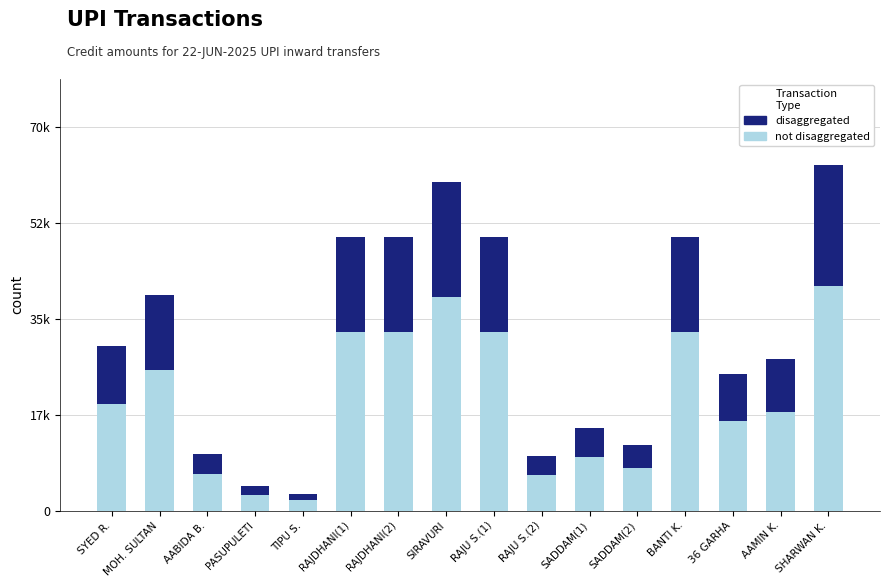

List the labels in order of disaggregated value, smallest first.

TIPU S., PASUPULETI, RAJU S.(2), AABIDA B., SADDAM(2), SADDAM(1), 36 GARHA, AAMIN K., SYED R., MOH. SULTAN, RAJDHANI(1), RAJDHANI(2), RAJU S.(1), BANTI K., SIRAVURI, SHARWAN K.